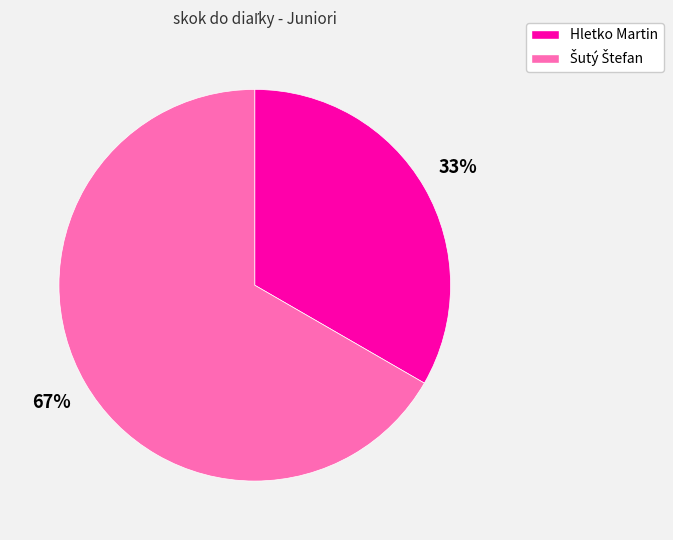

True or false: Hletko Martin accounts for 24% of the total.

False